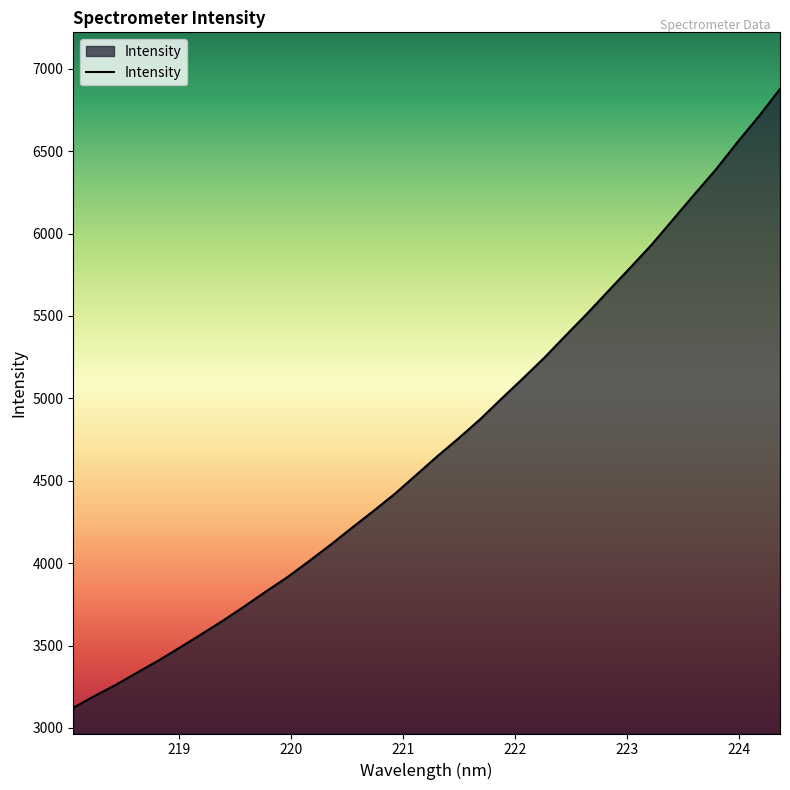

What is the minimum value shown in the chart?

3122.2